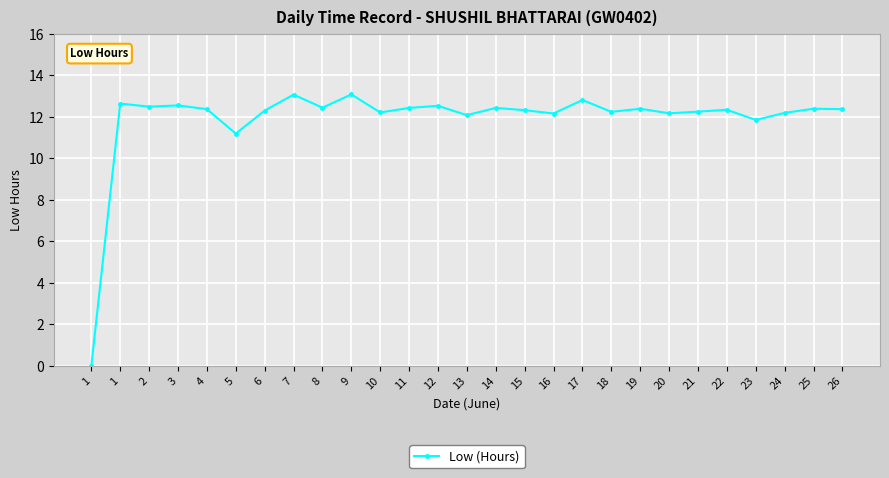

How many lines are shown in the chart?

1